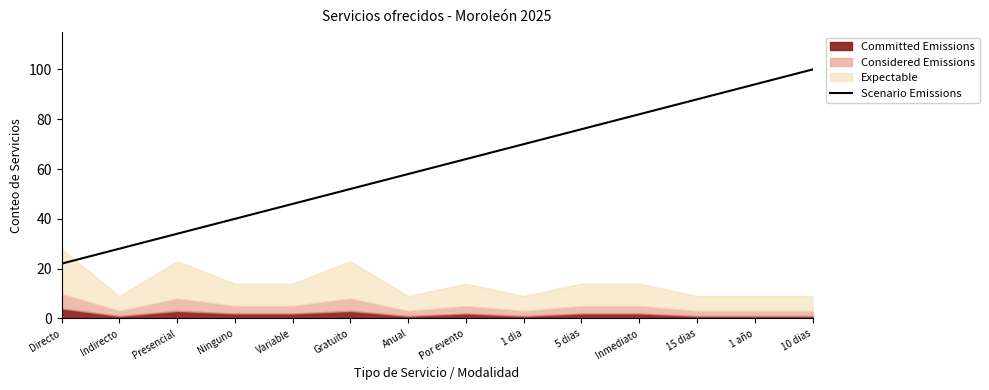

At which category does the chart reach its peak across all series?

10 dias